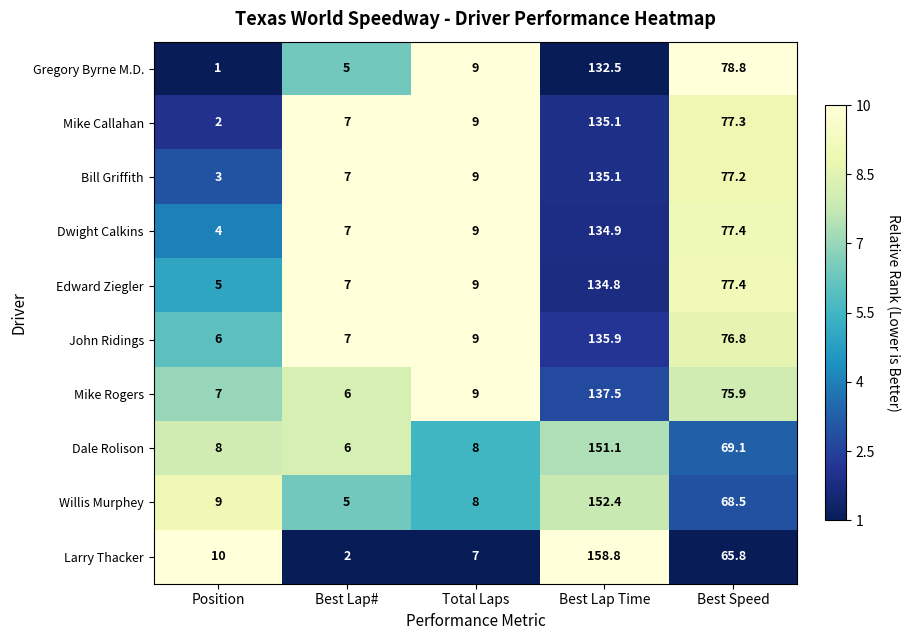

What is the spread (max minus min) of values at Best Lap#?

5.0